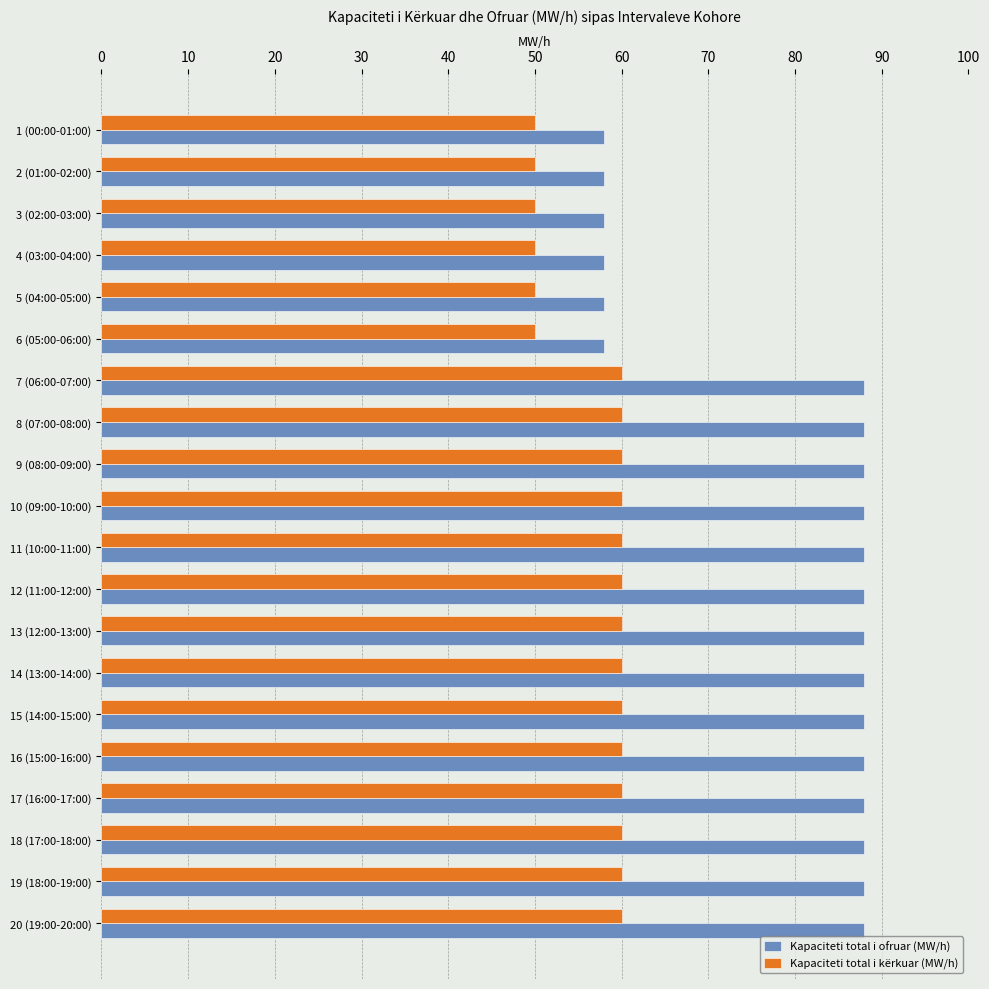

What is the total value across all series at 17 (16:00-17:00)?

148